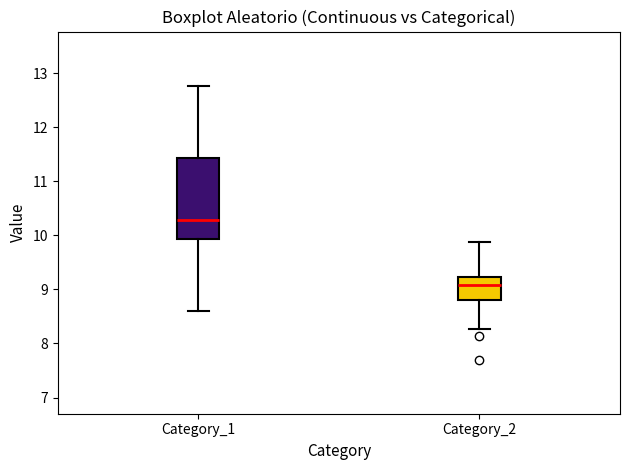

Reading left to right, read every box against the y-axis: the position of its median line, the range the box covers, and the ends of its whiskers. The values are not printed on the chart, so give them approximately, as read against the axis.

Category_1: median 10.3, box 9.9 to 11.4, whiskers 8.6 to 12.8
Category_2: median 9.1, box 8.8 to 9.2, whiskers 8.3 to 9.9